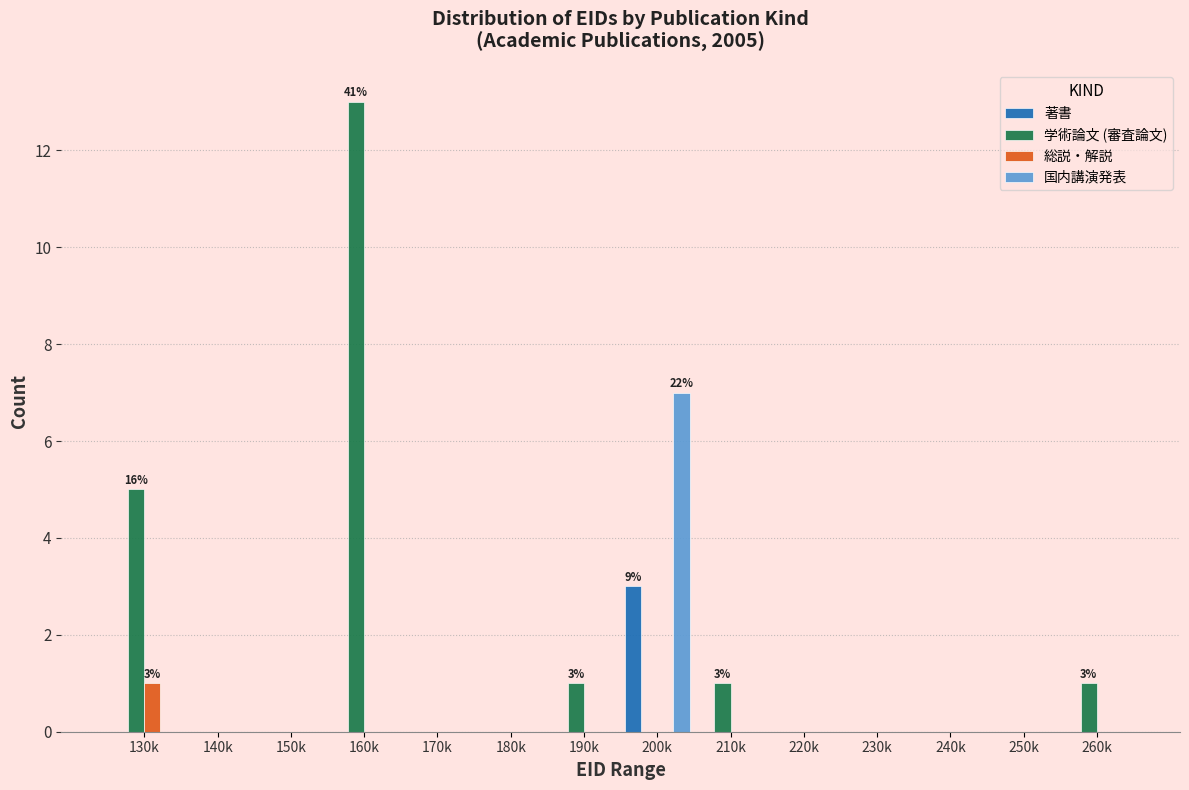

What is the maximum value for 学術論文 (審査論文)?

13